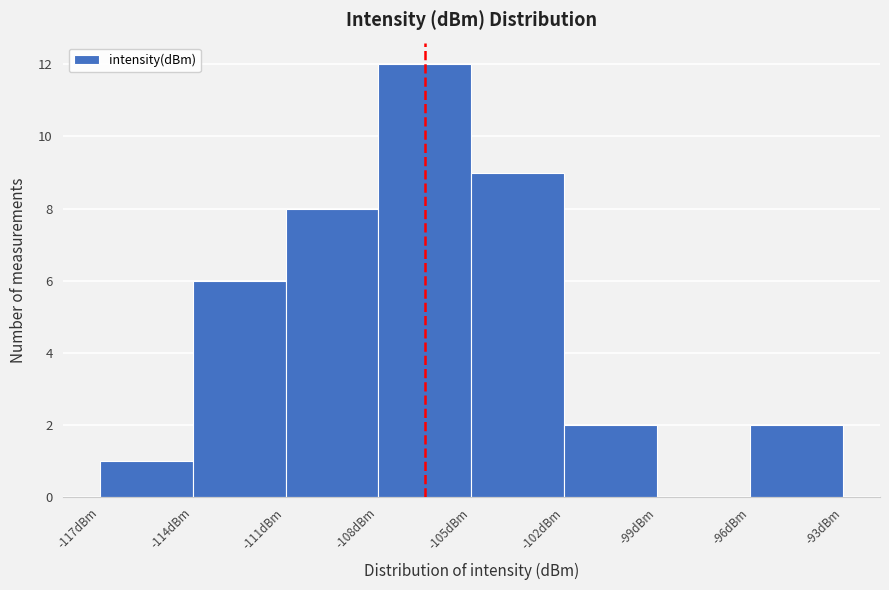

How tall is the bar that spans -111 to -108 on the x-axis? The values are not printed on the chart, so give them approximately, as read against the axis.

8